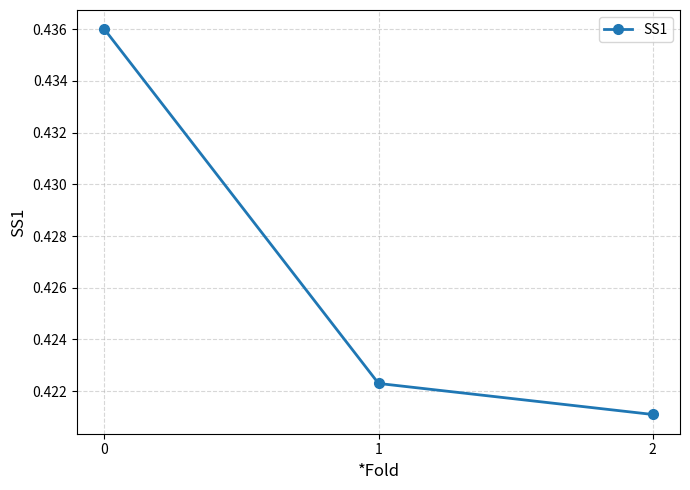

How many values are between 0 and 1?

3